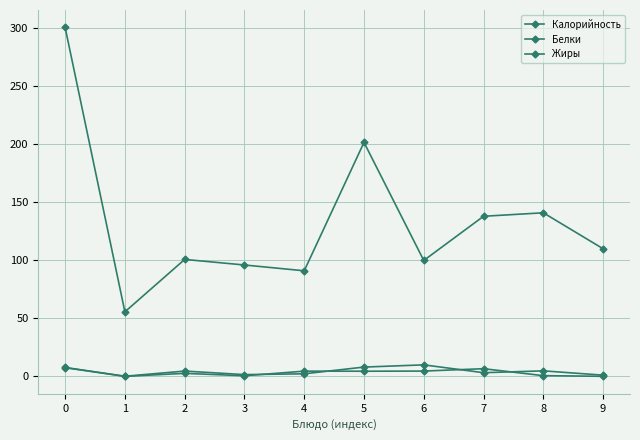

In Калорийность, how many points are higher than both neighbors (excluding endpoints)?

3